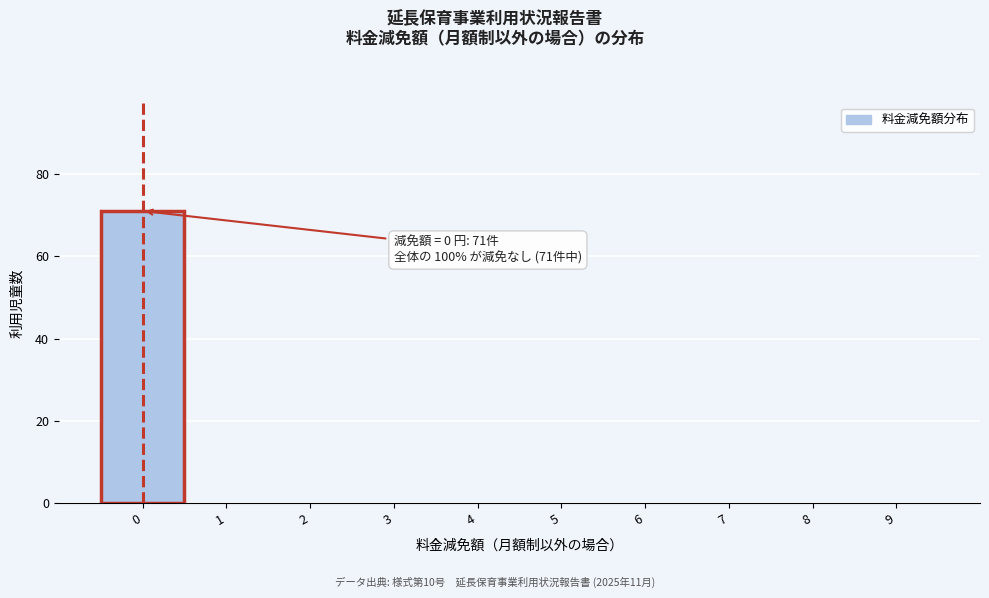

Reading left to right, what are all the values shown in this chart?

0=71	1=0	2=0	3=0	4=0	5=0	6=0	7=0	8=0	9=0